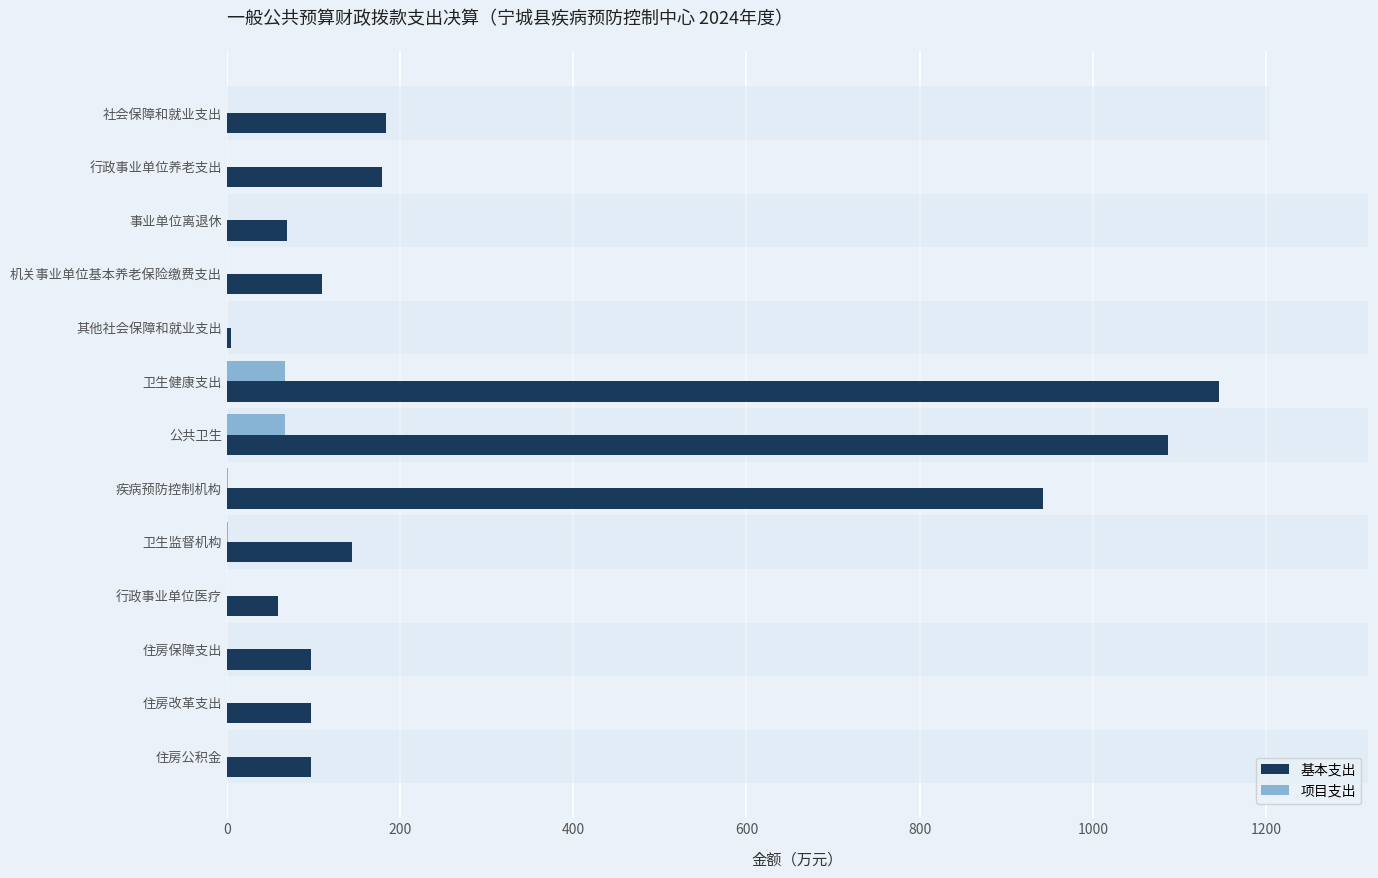

At how many categories does at least one series exceed 538?

3